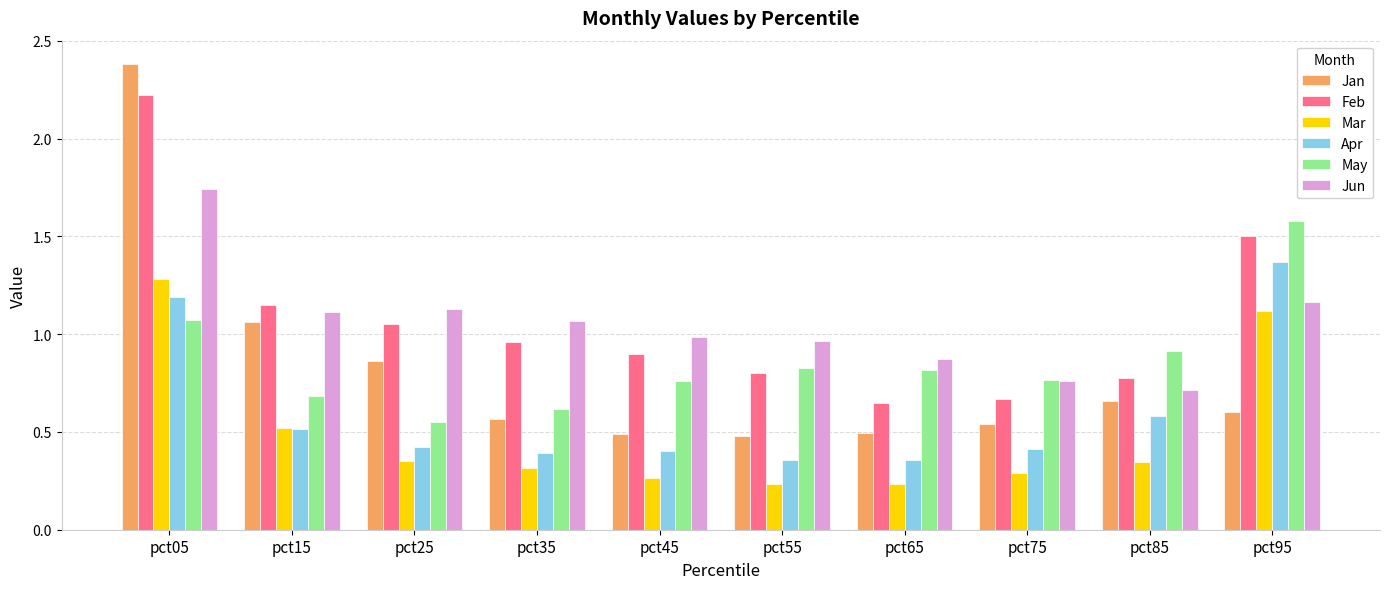

What is the sum of all Apr values?

6.0